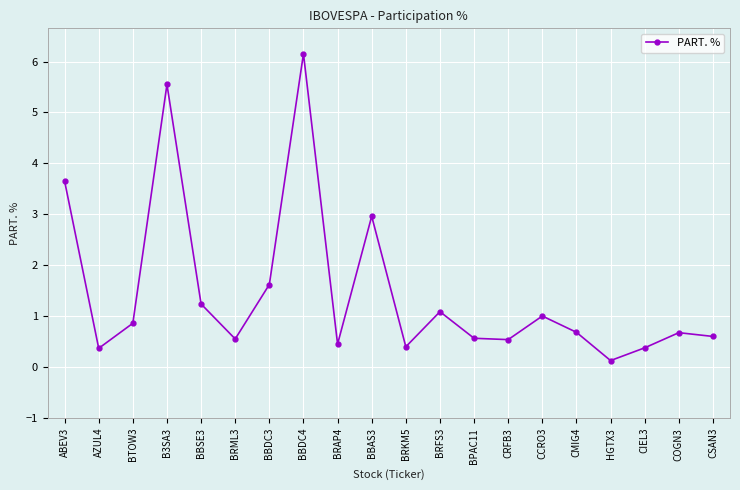

Where is the data nearest to the value 3?

BBAS3